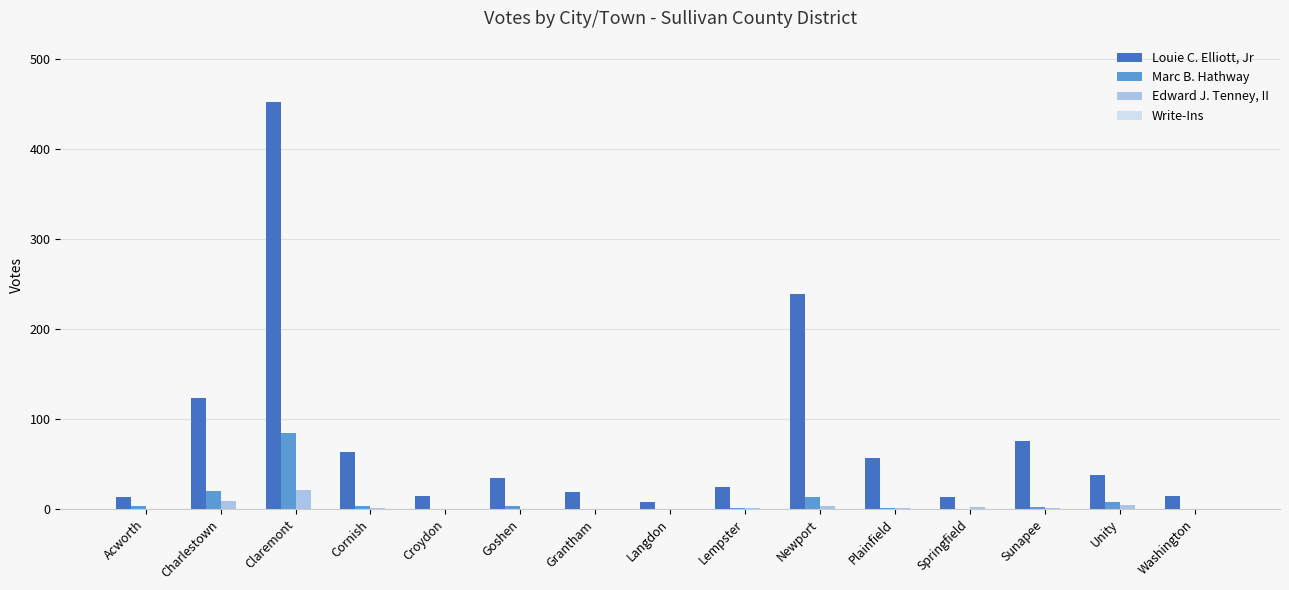

True or false: Marc B. Hathway has a value of 0 at Grantham.

True